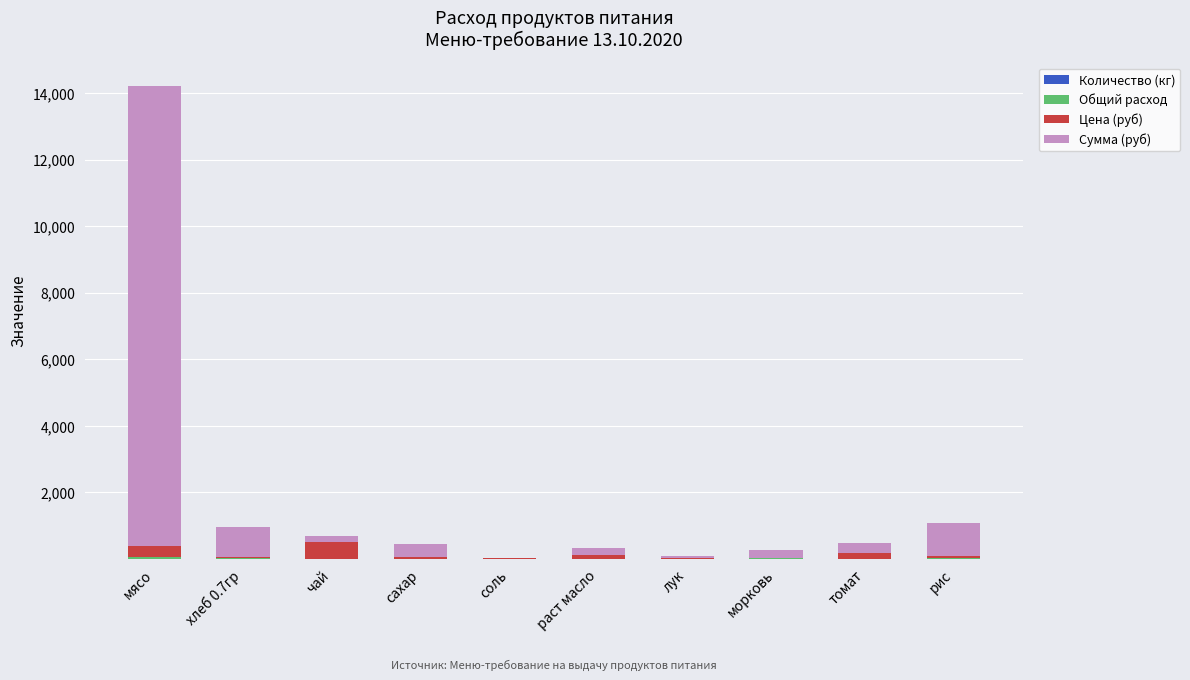

Are the bars horizontal?

No